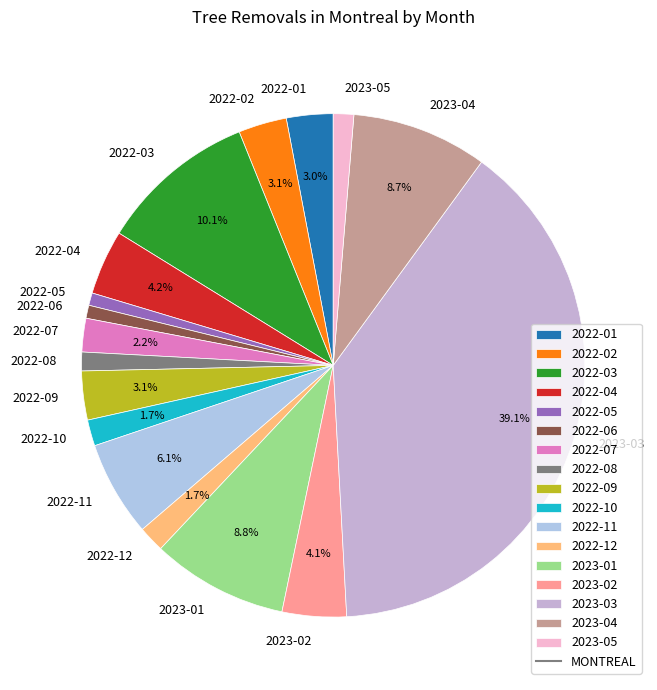

To the nearest percent, what is the difference between the 2022-09 and 2023-01 slice percentages?

6%